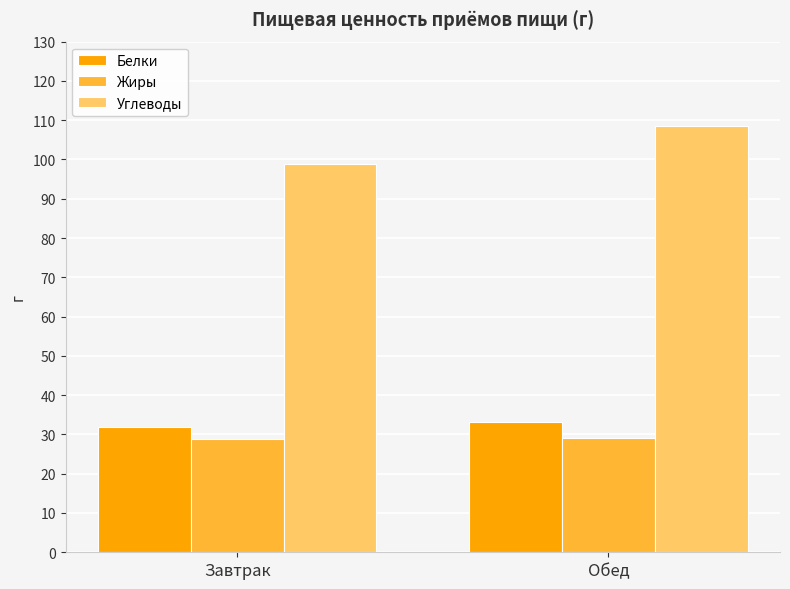

What is the sum of the Жиры values at Обед and Завтрак?

57.9